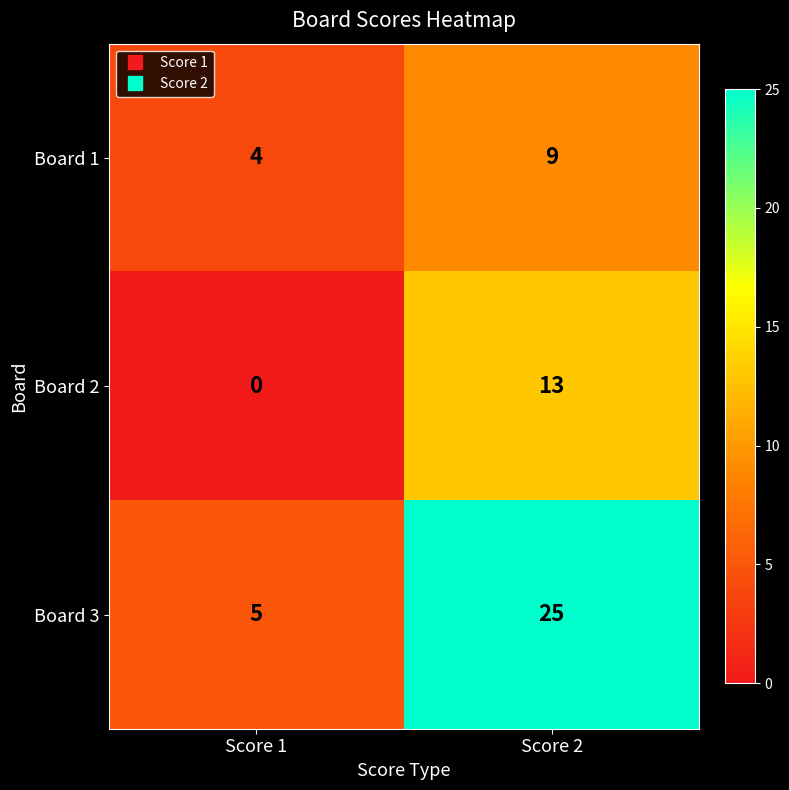

Reading right to left, what are all the values shown in this chart?

Board 1: 9	4
Board 2: 13	0
Board 3: 25	5